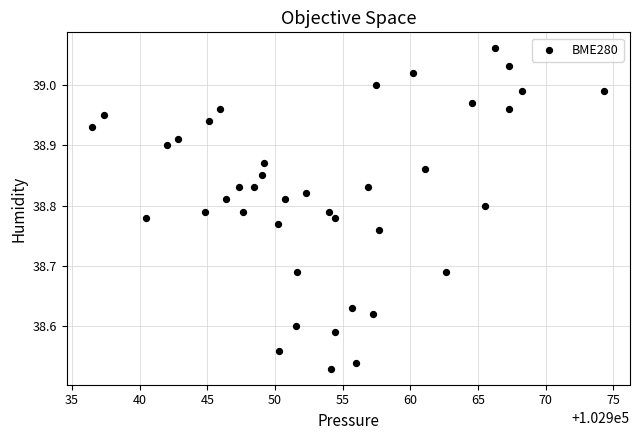

What is the range of X values (max minus min)?

37.8